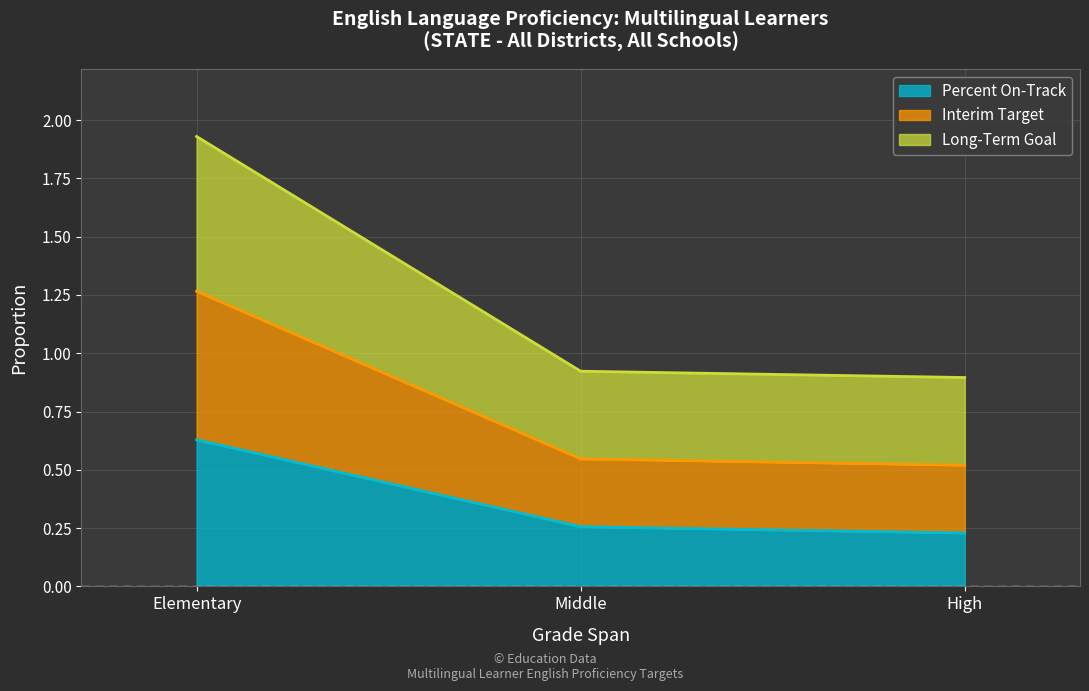

At which category is the sum across all series the highest?

Elementary